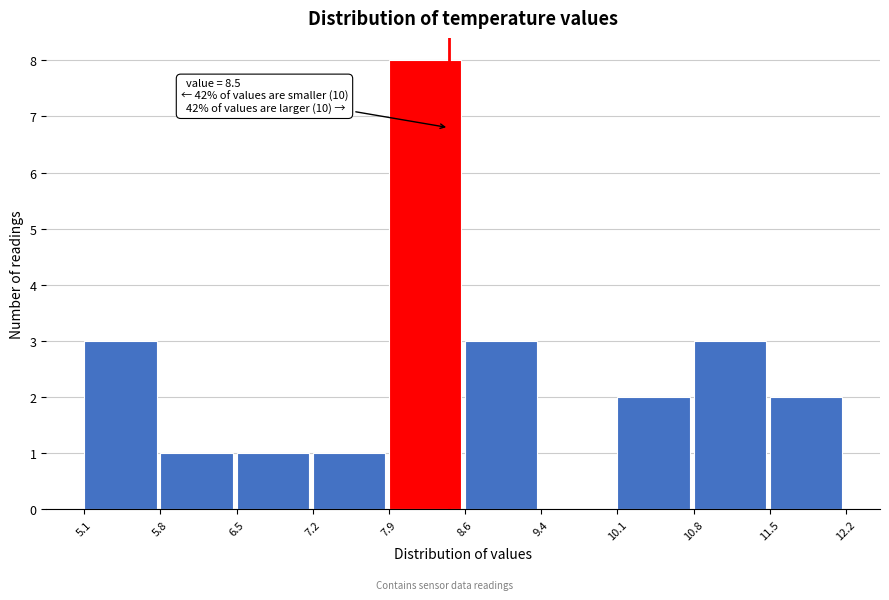

Which range on the x-axis has the tallest bar?

7.9 to 8.6